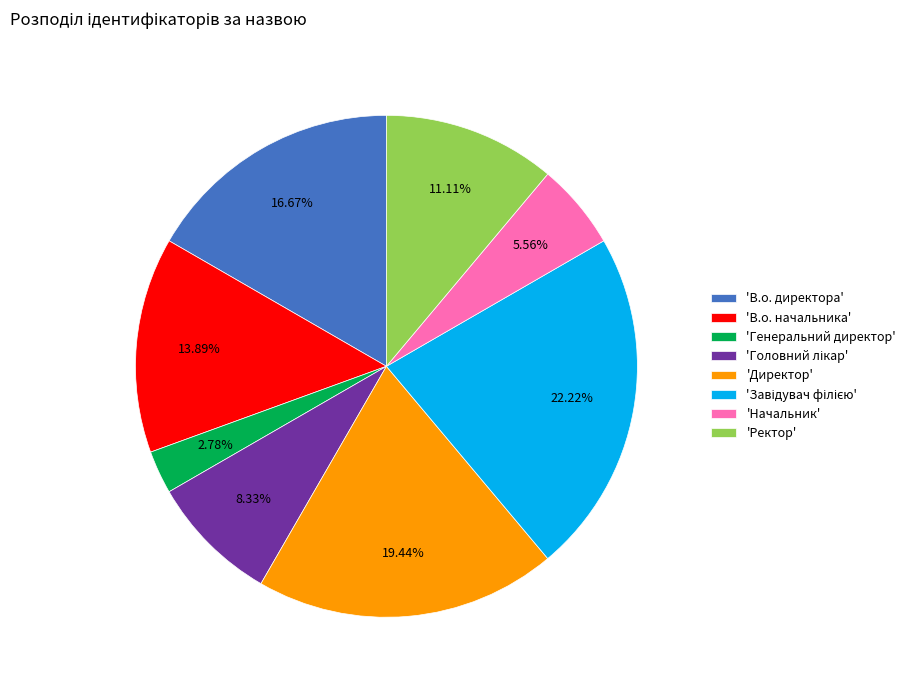

Which has a higher value, 'В.о. директора' or 'В.о. начальника'?

'В.о. директора'